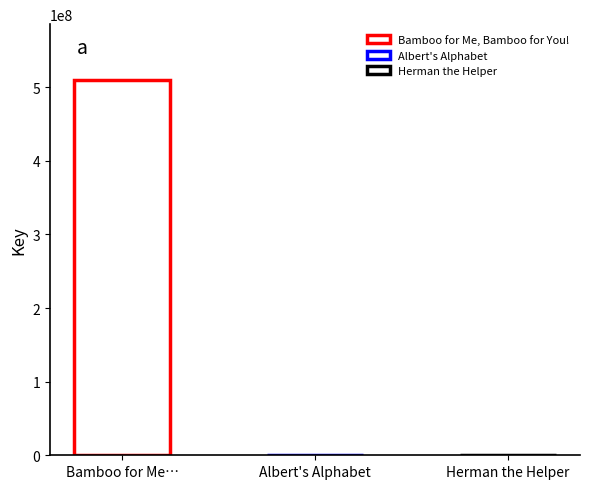

Between Bamboo for Me, Bamboo for You! and Herman the Helper, which is larger?

Bamboo for Me, Bamboo for You!